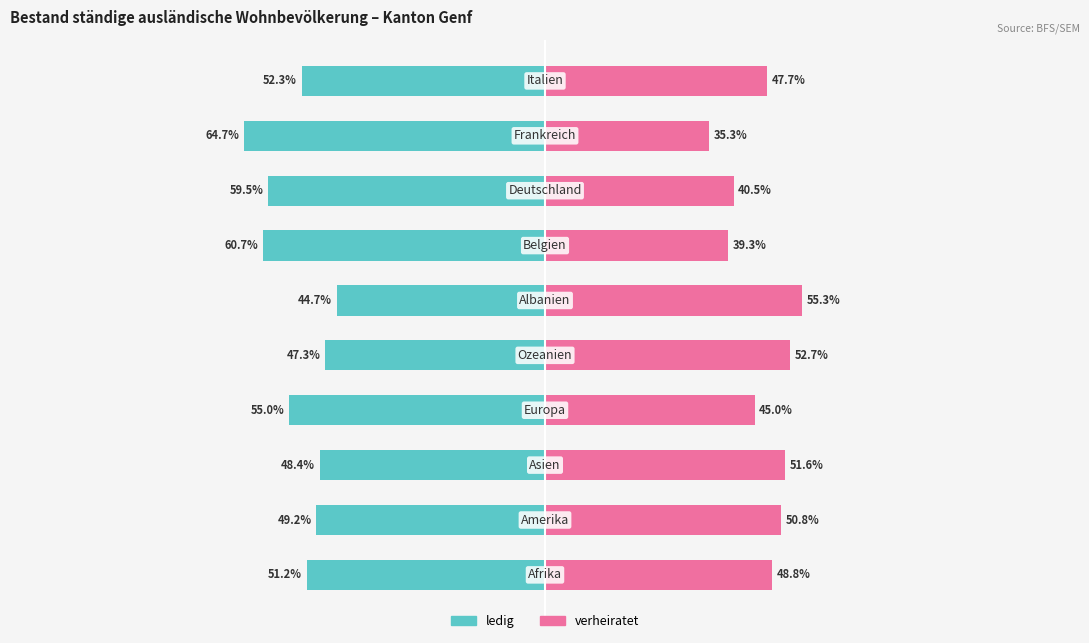

What is the difference between the maximum and minimum values in the ledig series?

20.0